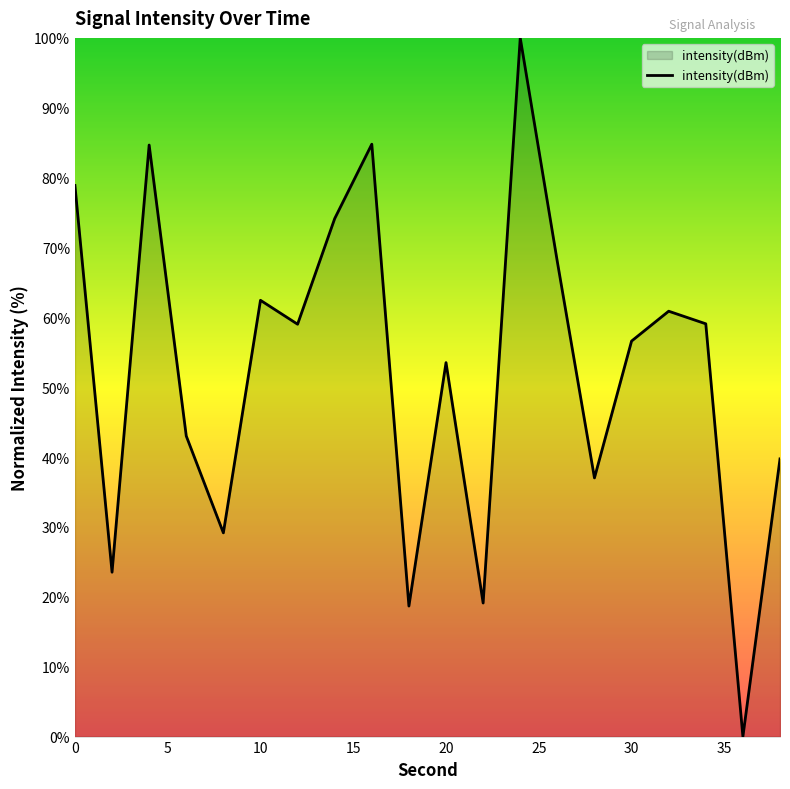

What is the maximum value shown in the chart?

100.0